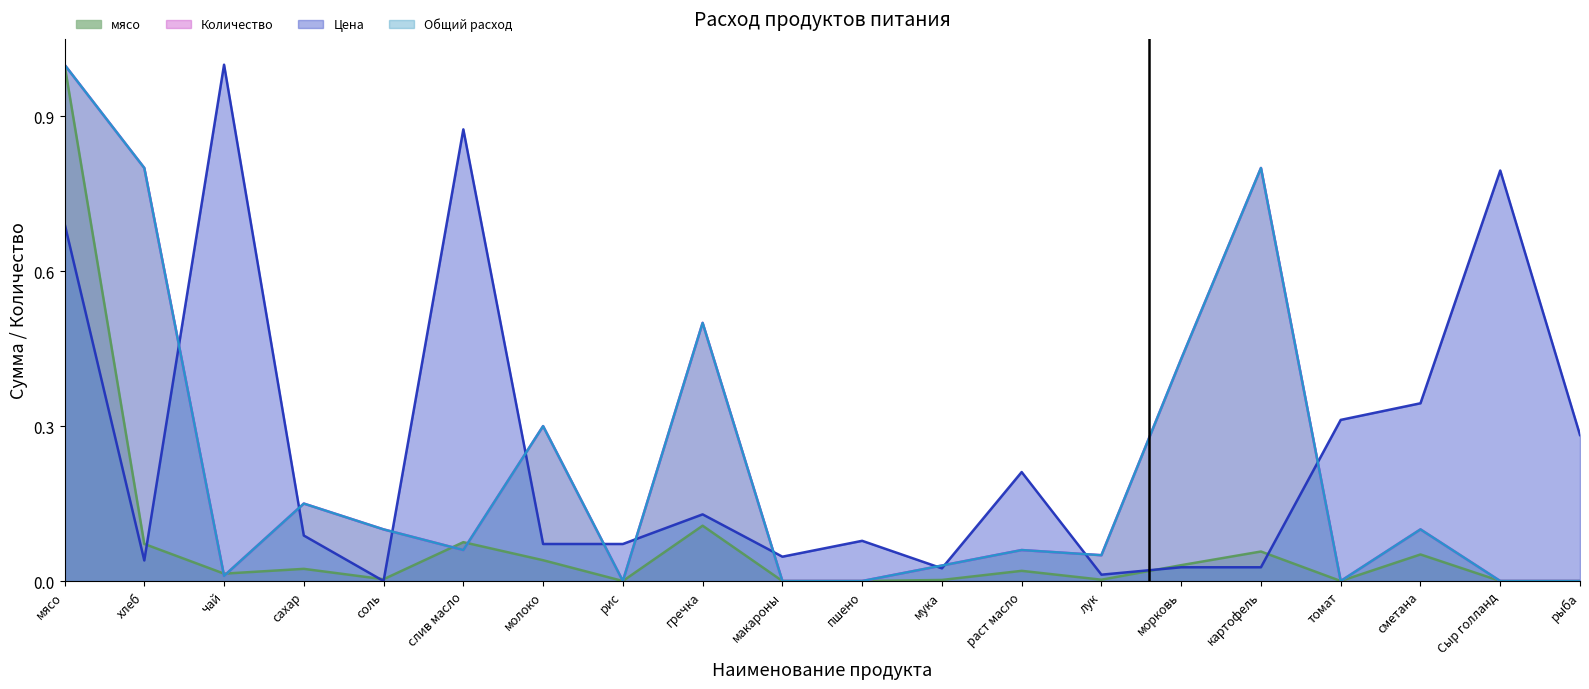

What value does the мясо series have at мясо?

1.0